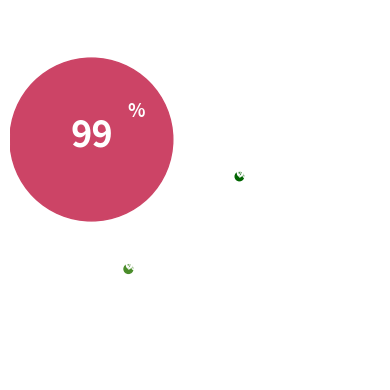

To the nearest percent, what percentage of the pie is Фонд оплаты труда работающих?

99%